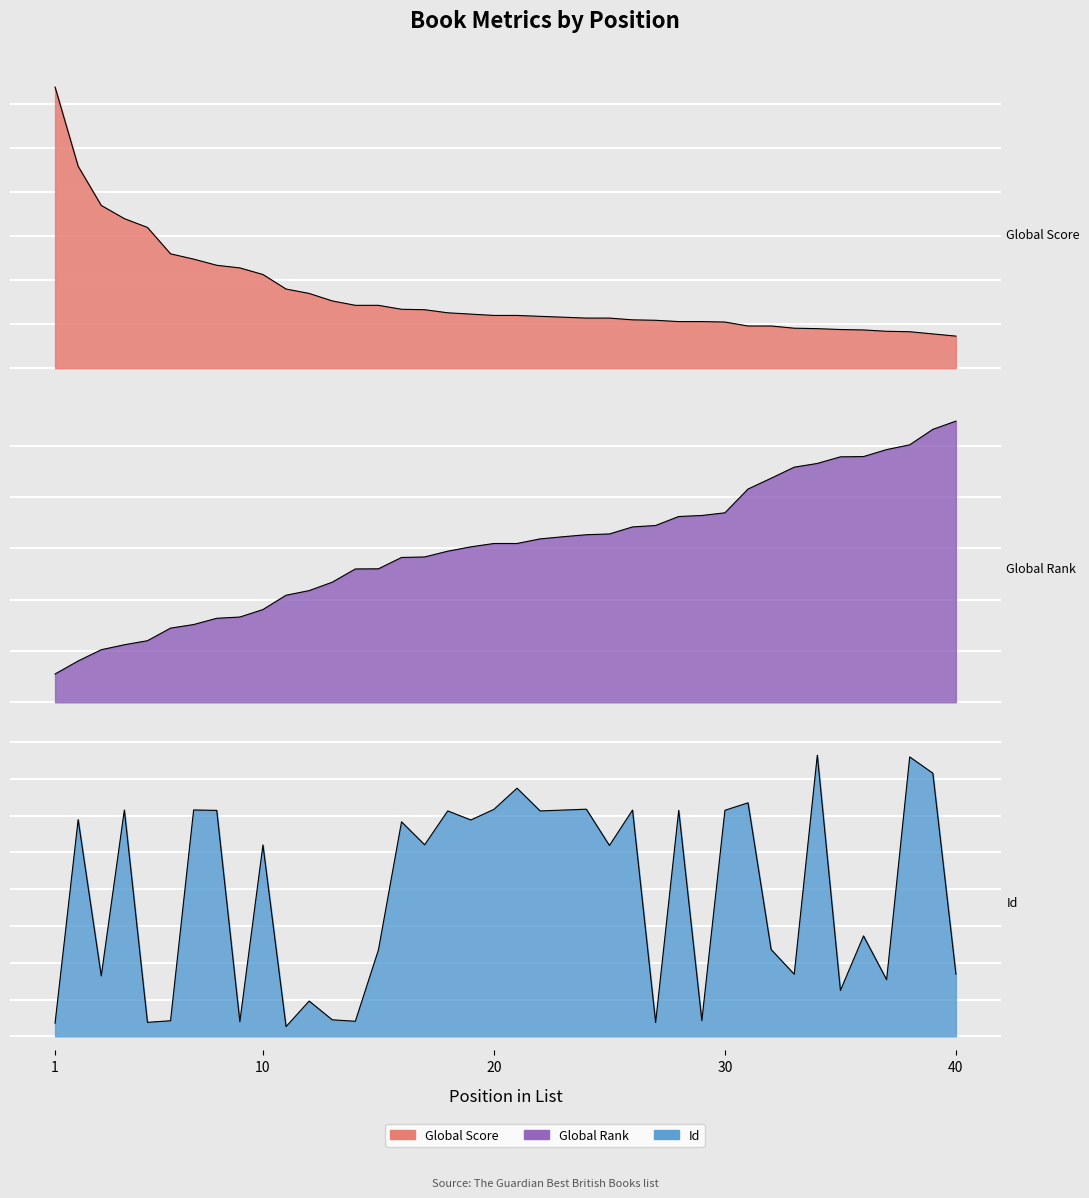

Where is Global Rank nearest to the value 301?

19